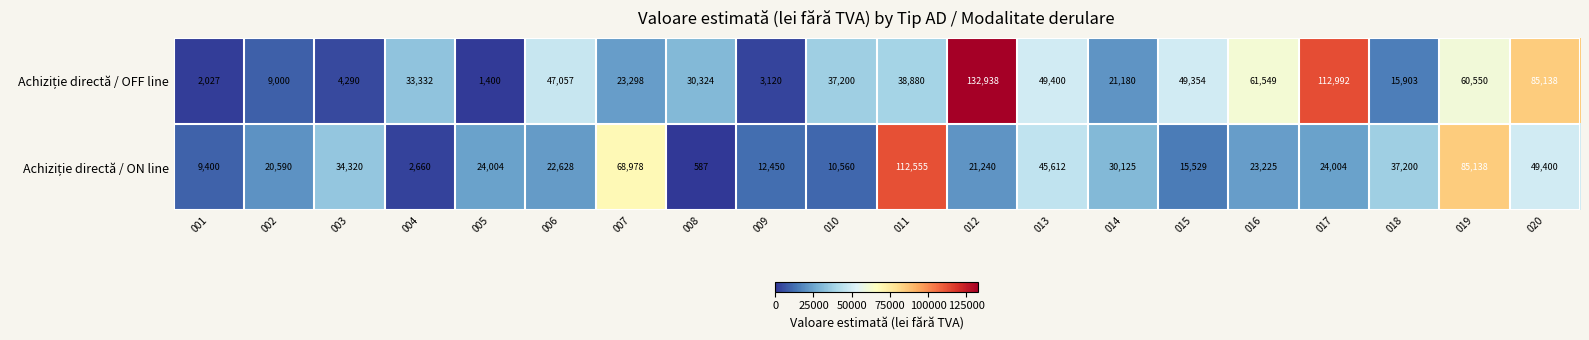

How many categories are shown in the chart?

20